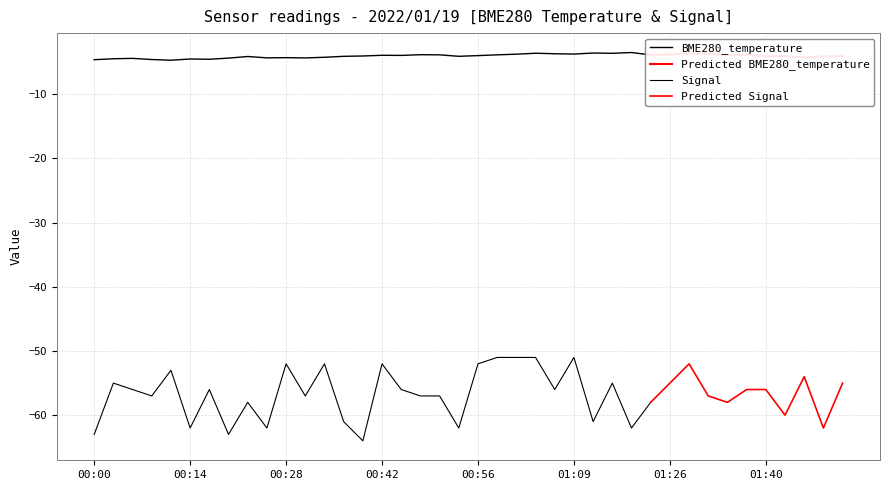

Is it true that Signal equals -61.0 at 01:12?

True